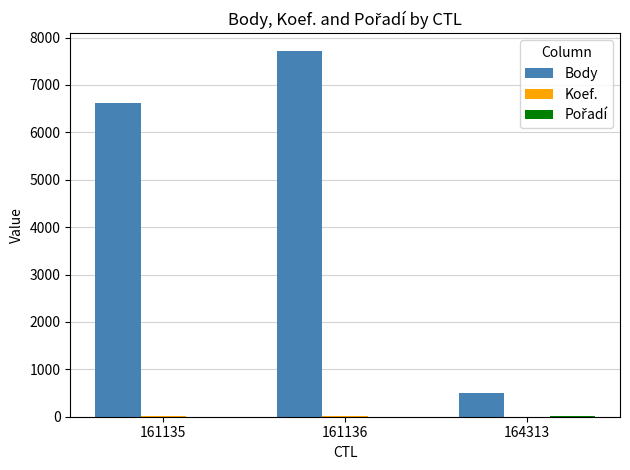

Is it true that Body equals 13148 at 161136?

False